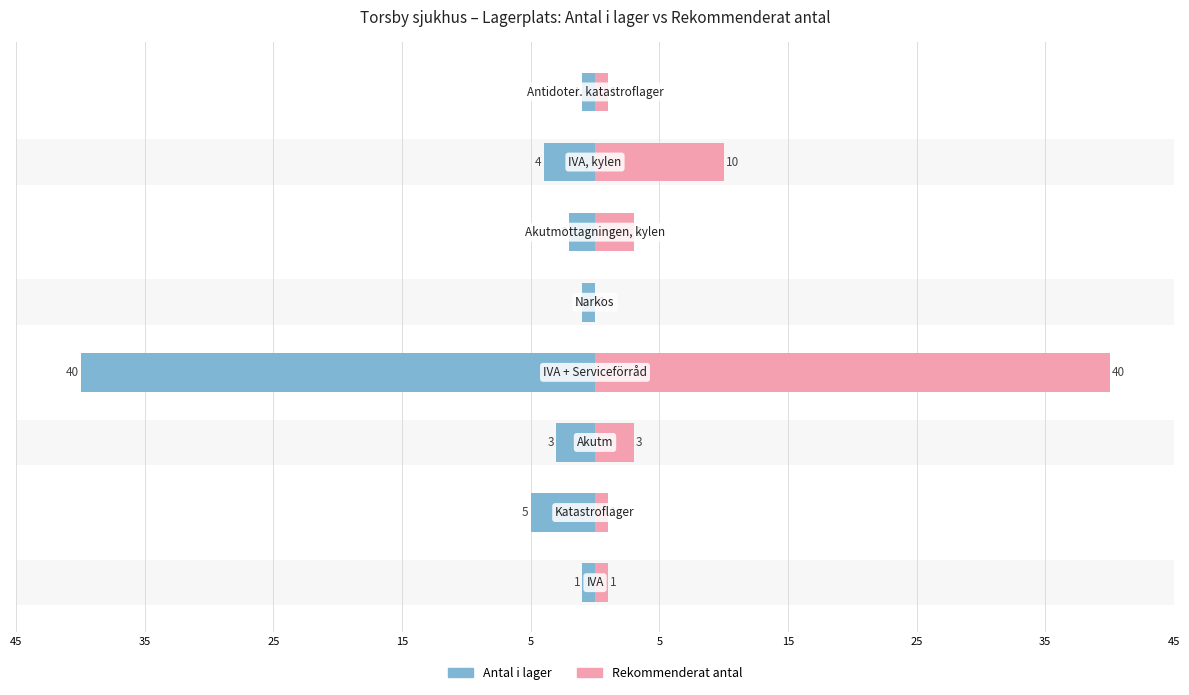

Are the bars horizontal?

Yes